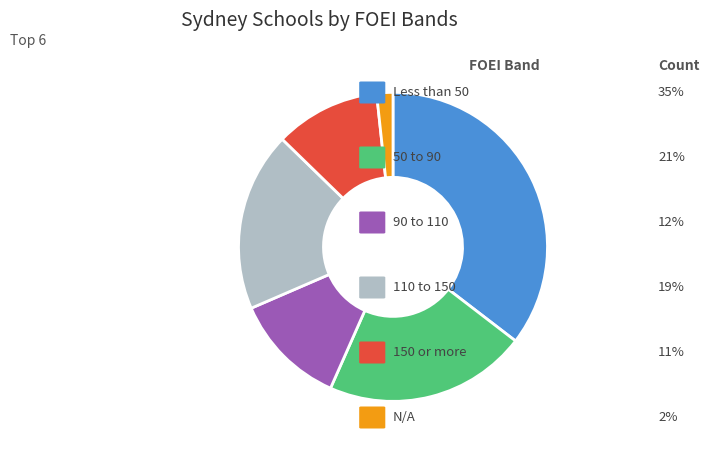

Does any single category account for the majority?

No